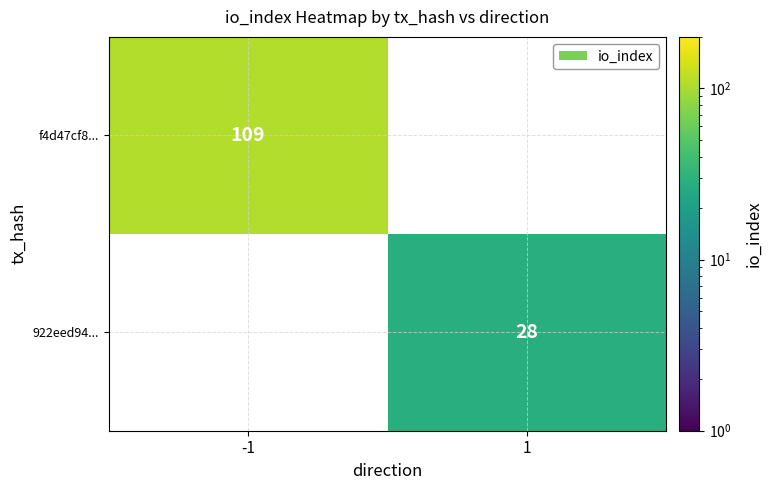

The value of f4d47cf8... at -1 is 56.1. True or false?

False